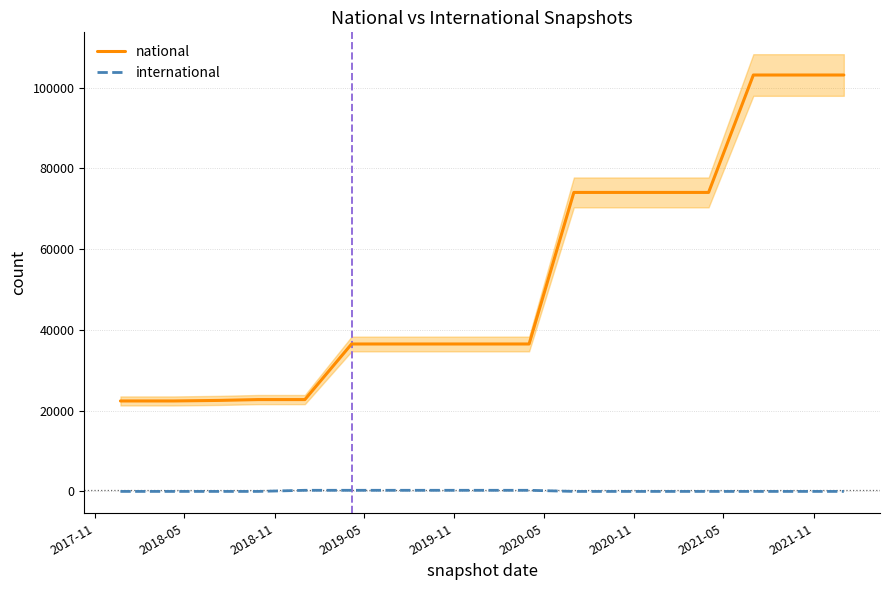

How many values in the national series exceed 36523?

7